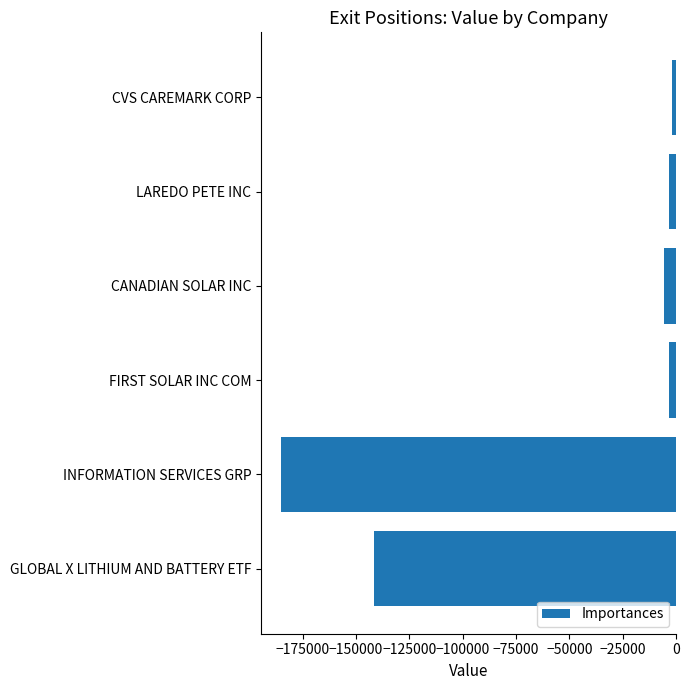

What is the difference between the second highest and minimum values?

181852